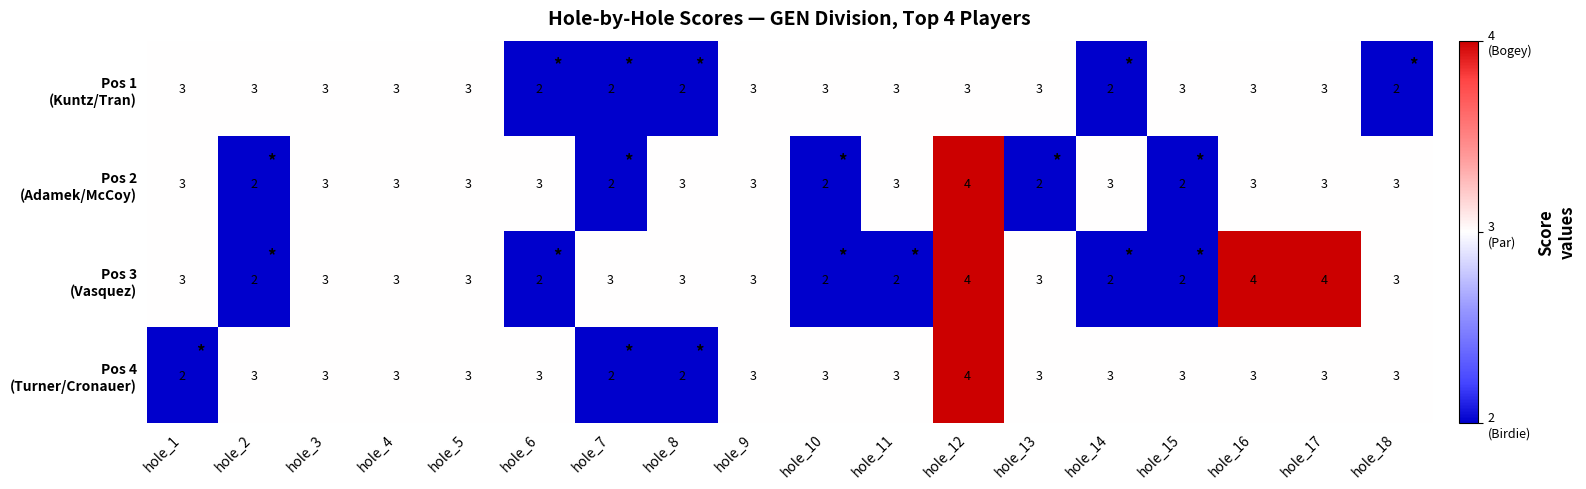

What is the total value across all series at hole_12?

15